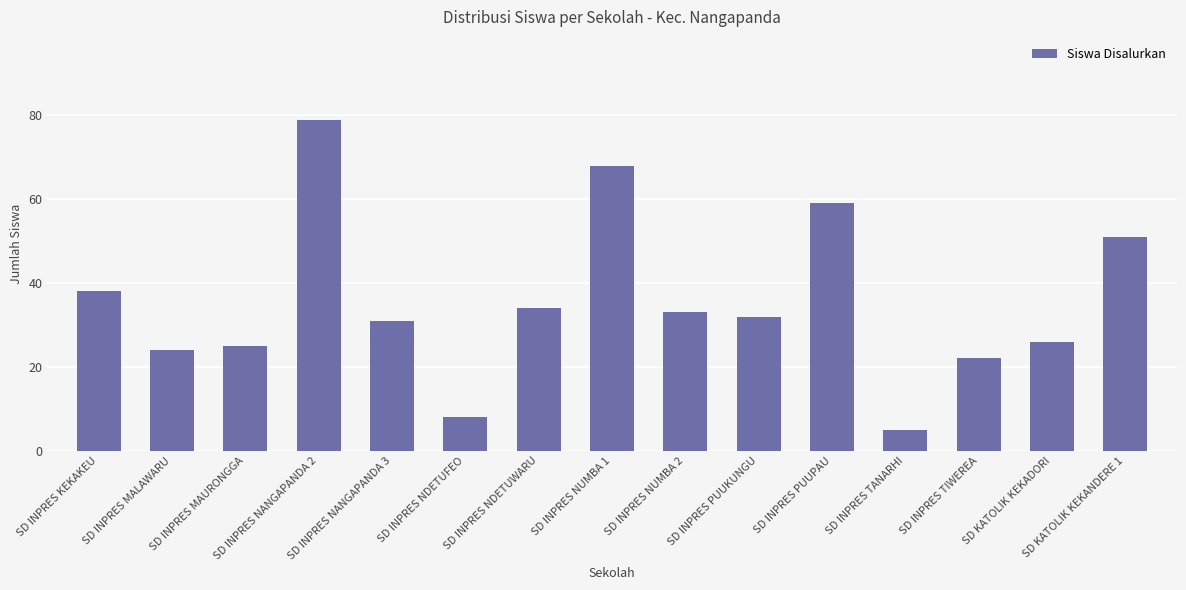

What is the maximum value shown in the chart?

79